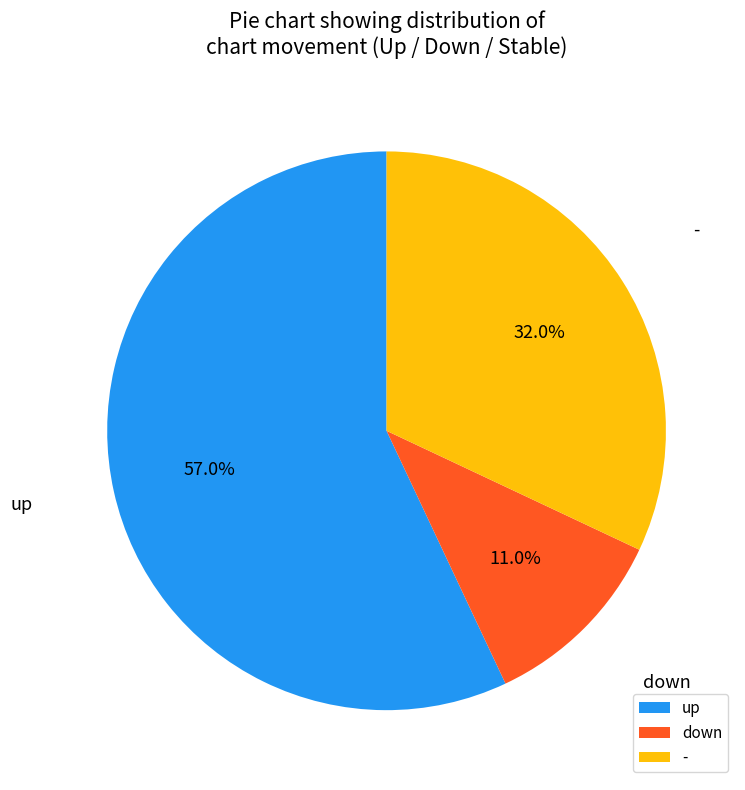

Combined, what portion of the pie is up and down?

68.0%